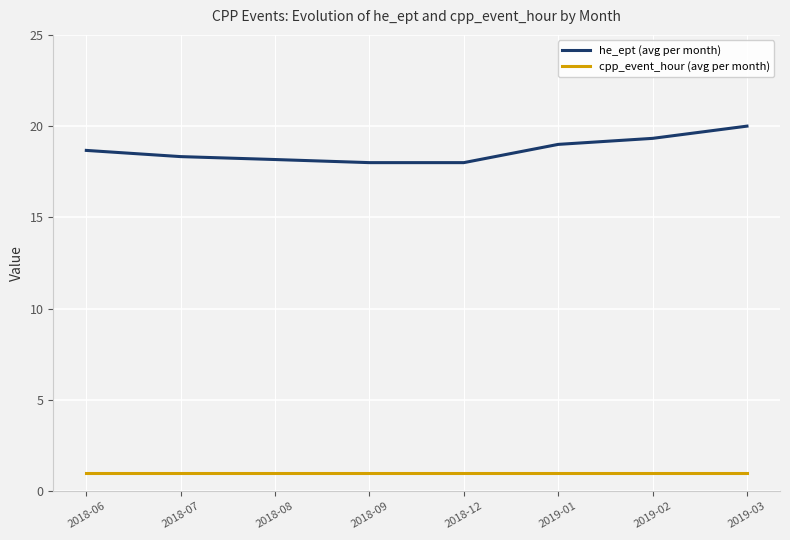

What position from the left is 2018-07?

2